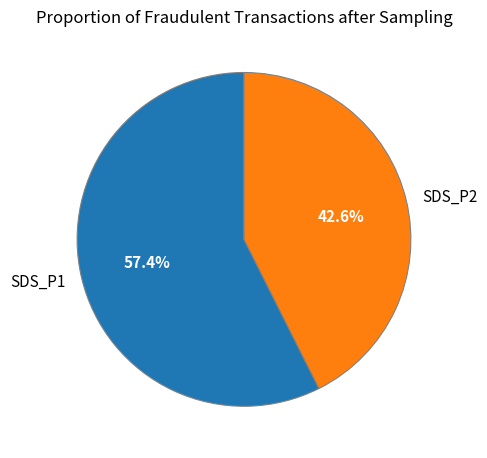

What is the smallest slice in the pie chart?

SDS_P2